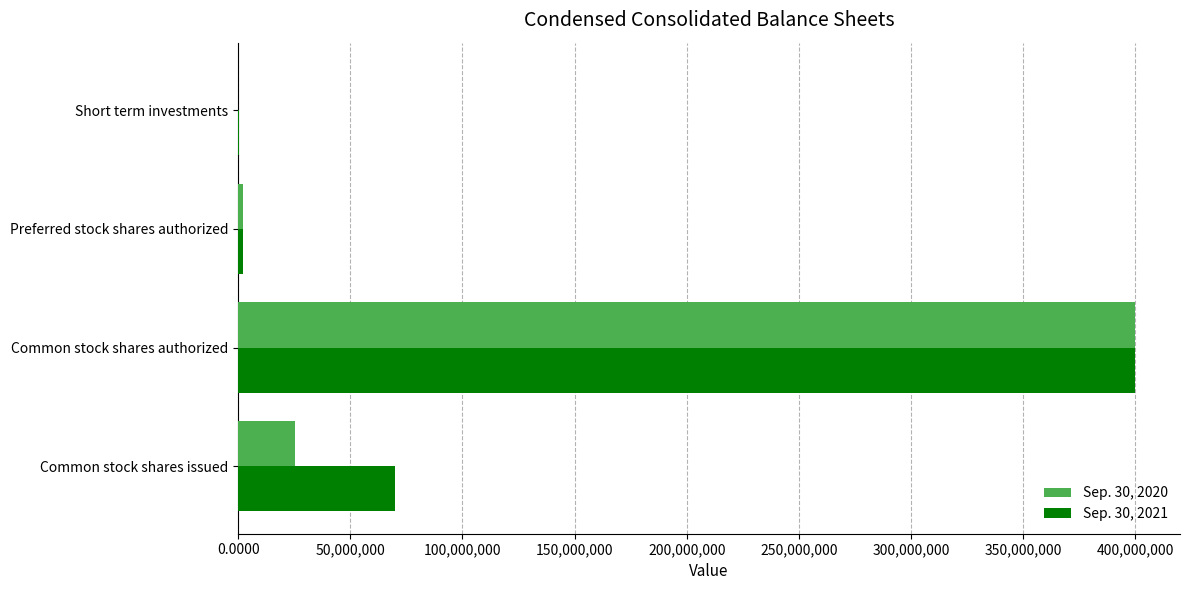

The value of Sep. 30, 2020 at Short term investments is 277882258. True or false?

False